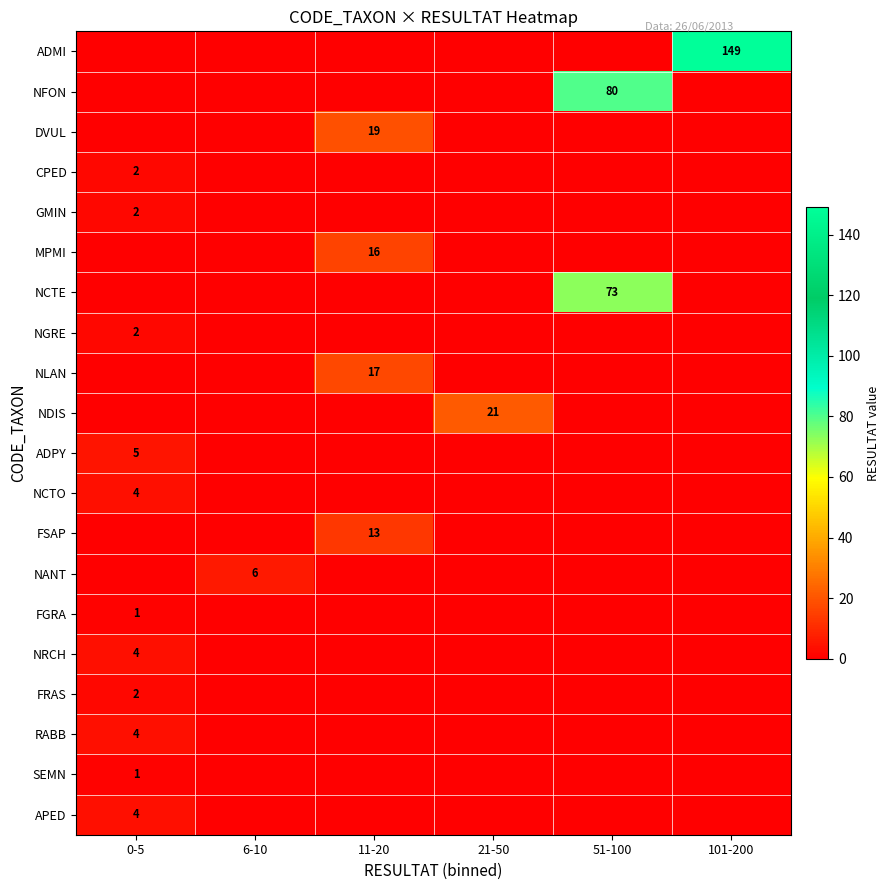

True or false: NANT has a value of 6 at 6-10.

True